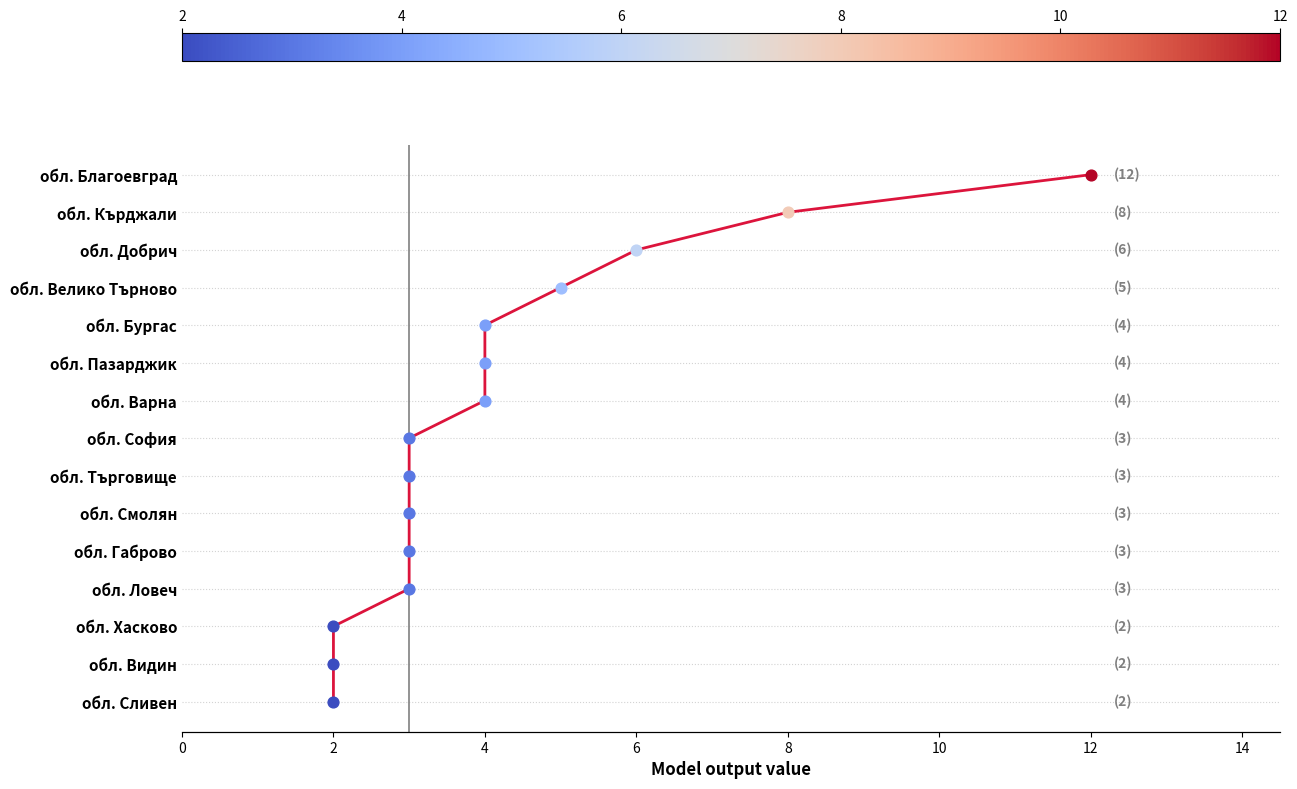

Between 2 and 0, which is larger?

2